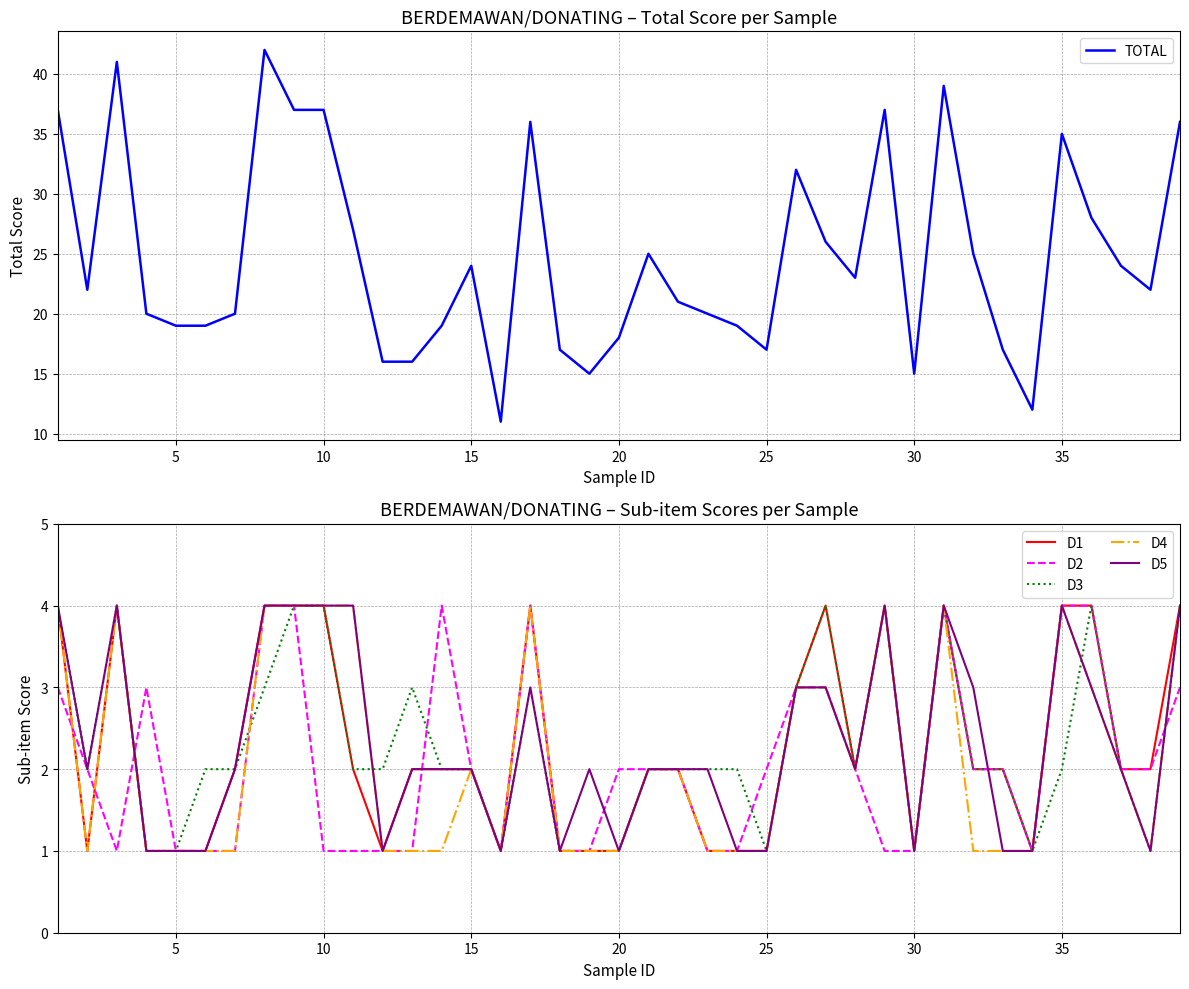

True or false: TOTAL and D1 intersect in this chart.

False